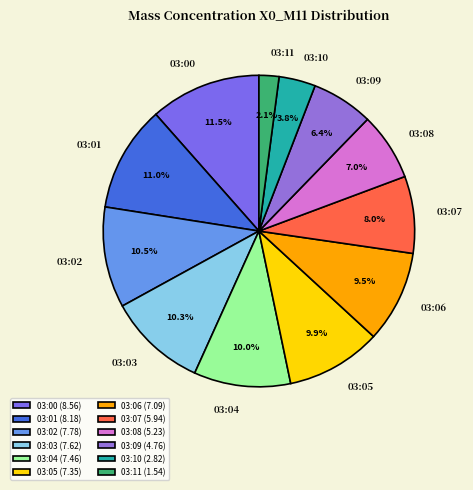

Is 03:07 the majority of the pie?

No